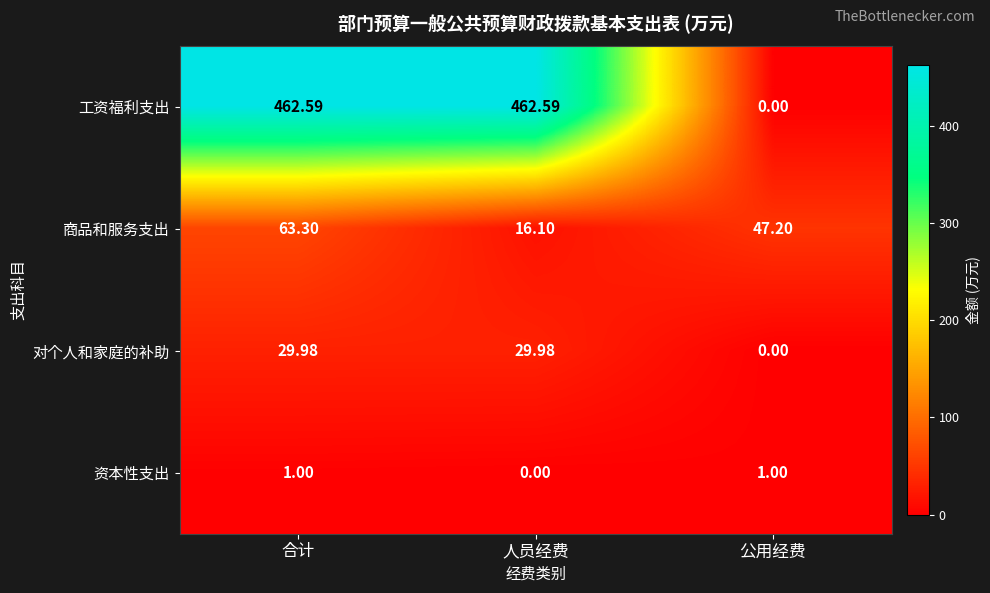

How many distinct data groups are displayed?

4